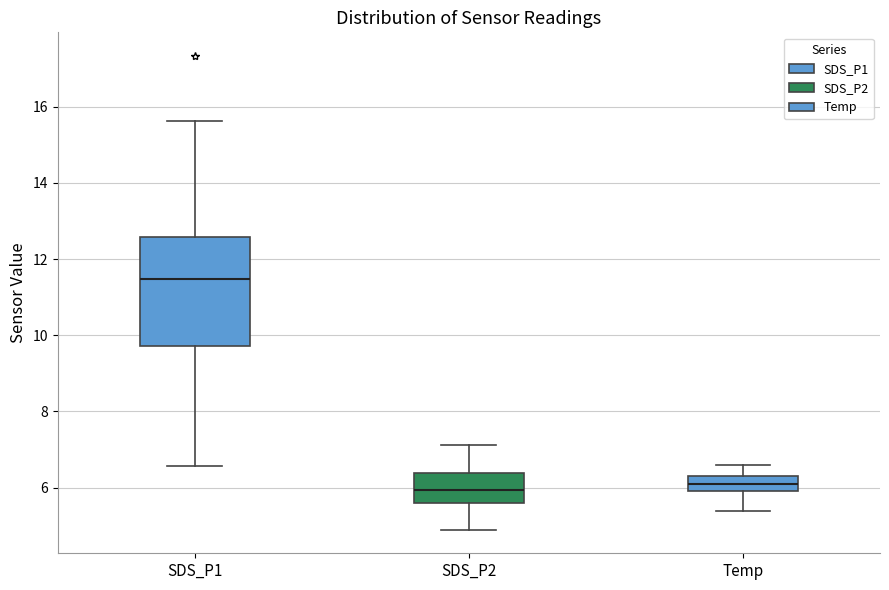

Reading left to right, read every box against the y-axis: the position of its median line, the range the box covers, and the ends of its whiskers. The values are not printed on the chart, so give them approximately, as read against the axis.

SDS_P1: median 11.4, box 9.8 to 12.6, whiskers 6.6 to 15.6
SDS_P2: median 6.0, box 5.6 to 6.4, whiskers 5.0 to 7.2
Temp: median 6.2, box 6.0 to 6.4, whiskers 5.4 to 6.6